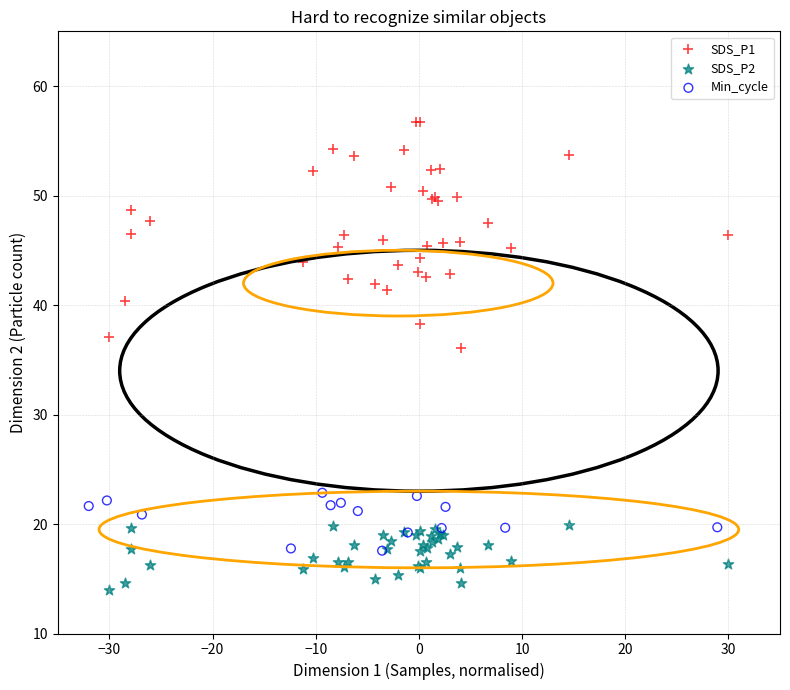

Which series has the widest spread of Y values?

SDS_P1